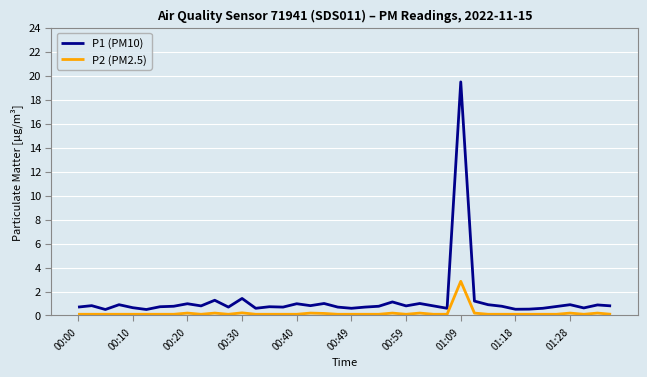

Which series has the largest total across all categories?

P1 (PM10)